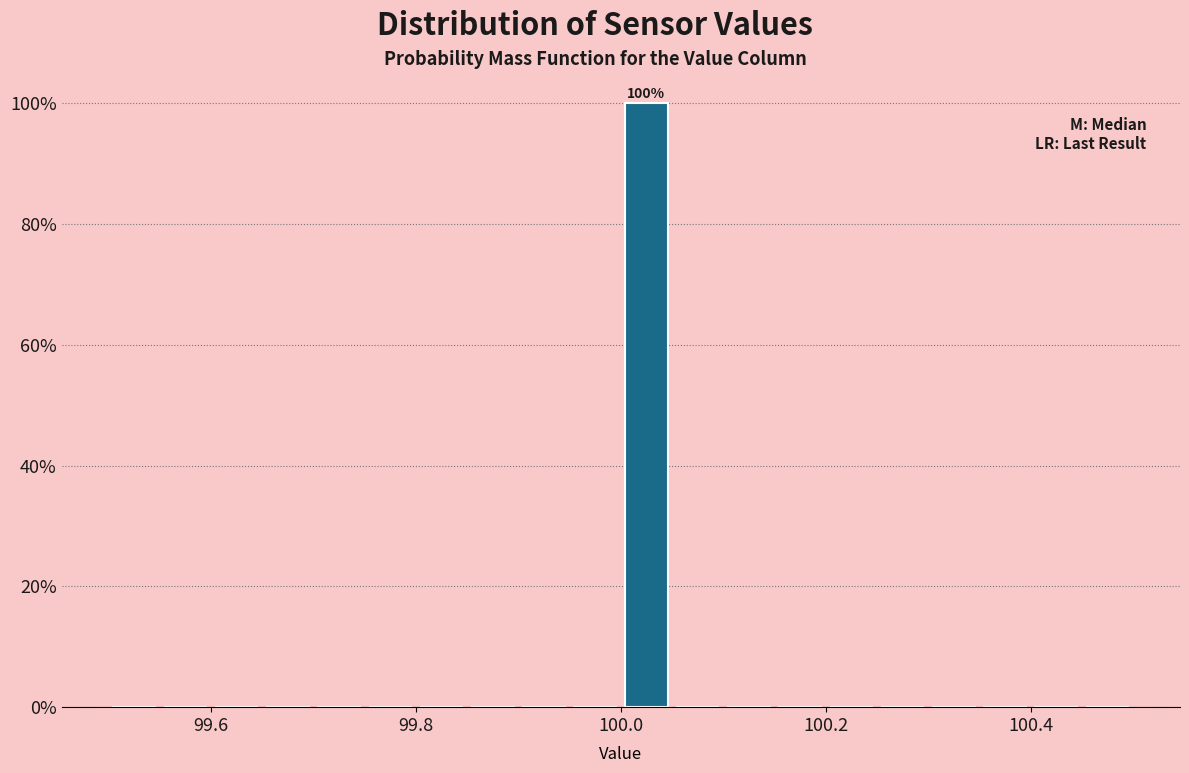

Read against the x-axis, roughly where is the centre of the tallest bar?

100.02